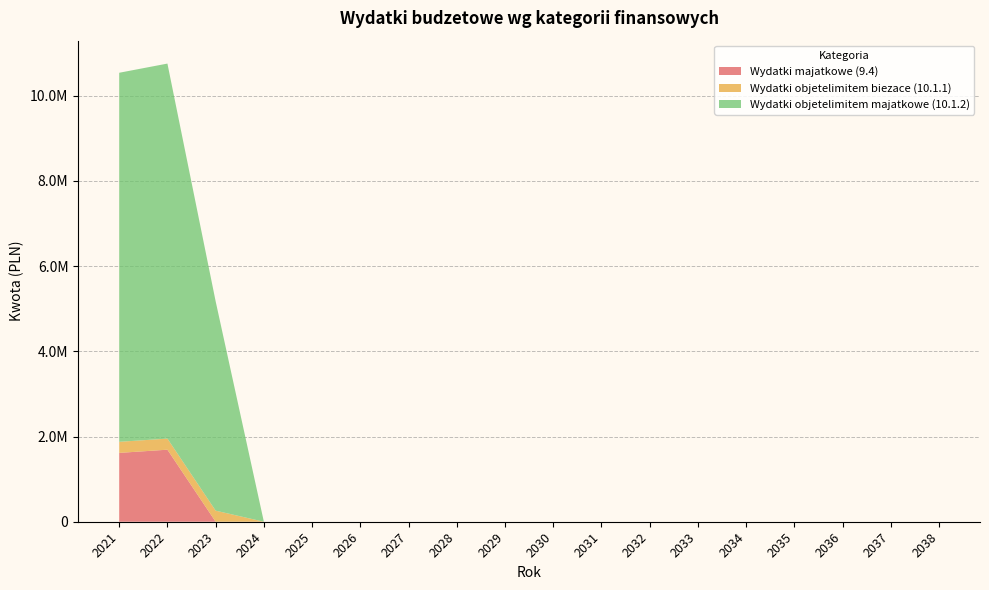

Reading left to right, list all the values displayed in this chart.

Wydatki majatkowe (9.4): 2021=1616059	2022=1691000	2023=0	2024=0	2025=0	2026=0	2027=0	2028=0	2029=0	2030=0	2031=0	2032=0	2033=0	2034=0	2035=0	2036=0	2037=0	2038=0
Wydatki objetelimitem biezace (10.1.1): 2021=260000	2022=260000	2023=260000	2024=0	2025=0	2026=0	2027=0	2028=0	2029=0	2030=0	2031=0	2032=0	2033=0	2034=0	2035=0	2036=0	2037=0	2038=0
Wydatki objetelimitem majatkowe (10.1.2): 2021=8663260	2022=8804020	2023=4913570	2024=0	2025=0	2026=0	2027=0	2028=0	2029=0	2030=0	2031=0	2032=0	2033=0	2034=0	2035=0	2036=0	2037=0	2038=0